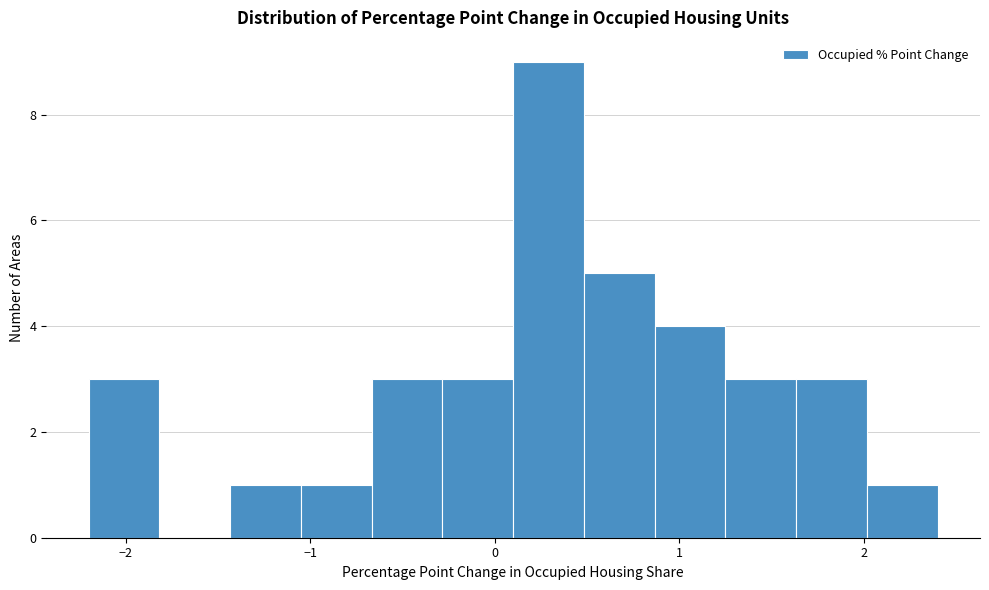

Read against the x-axis, roughly where is the centre of the tallest bar?

0.3